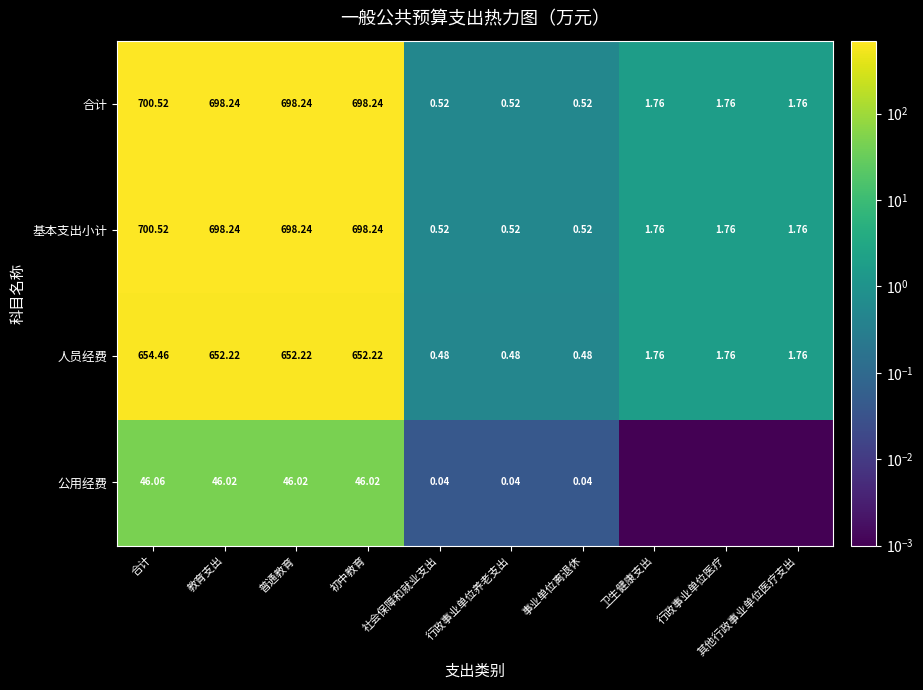

Where does the 人员经费 series first go above 1?

合计